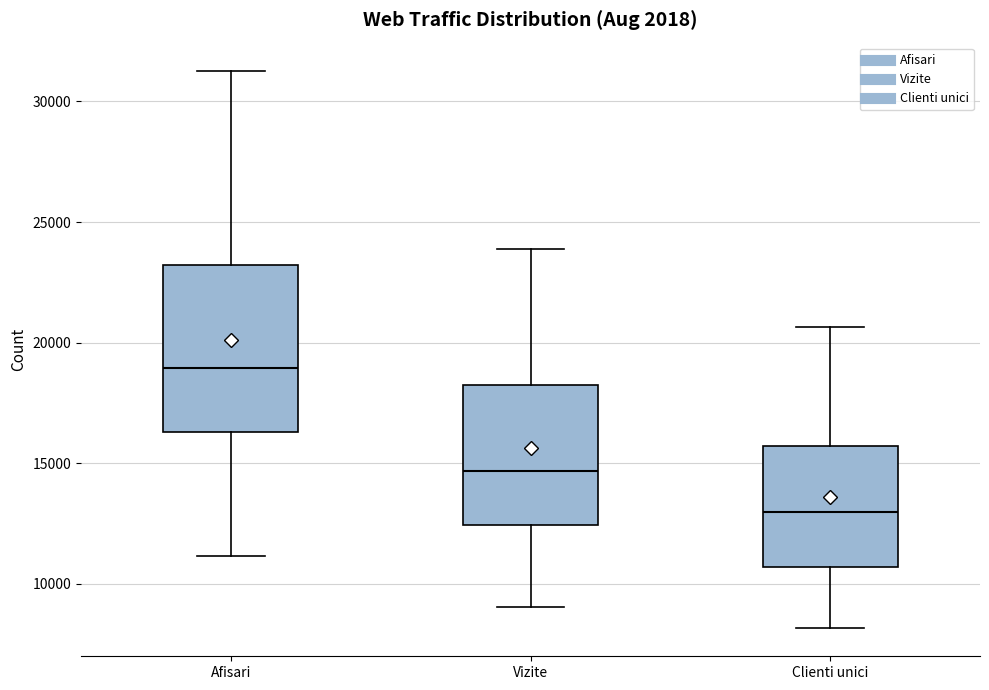

Where does the lower whisker of the box for Vizite end on the y-axis? The values are not printed on the chart, so give them approximately, as read against the axis.

9000